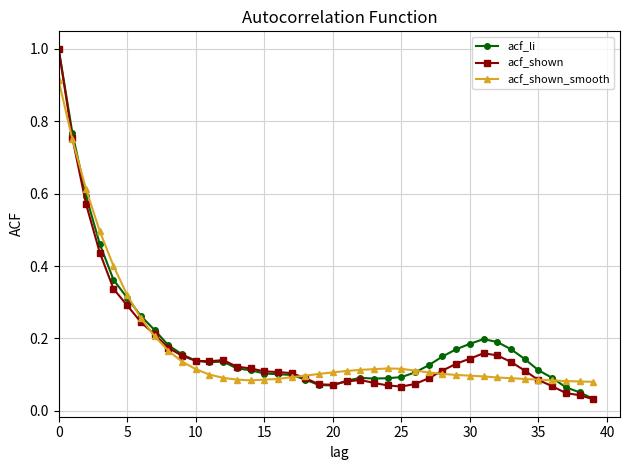

Which series has the largest total across all categories?

acf_li